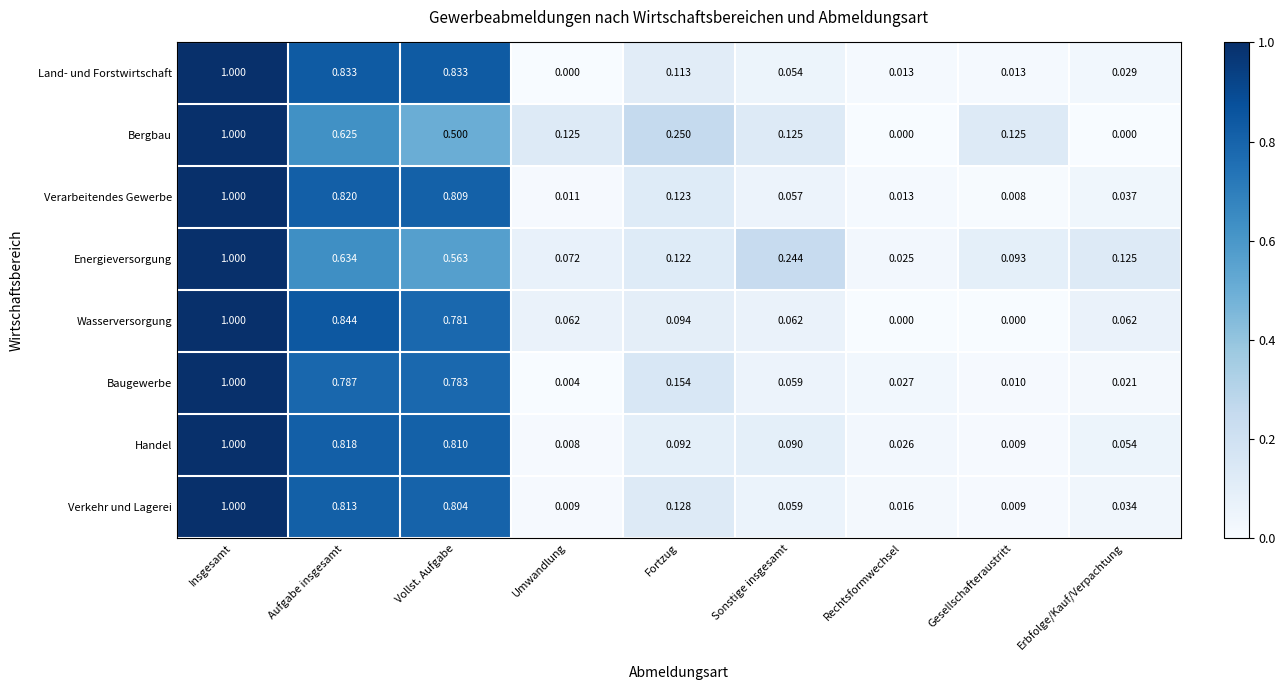

How many categories are shown in the chart?

9